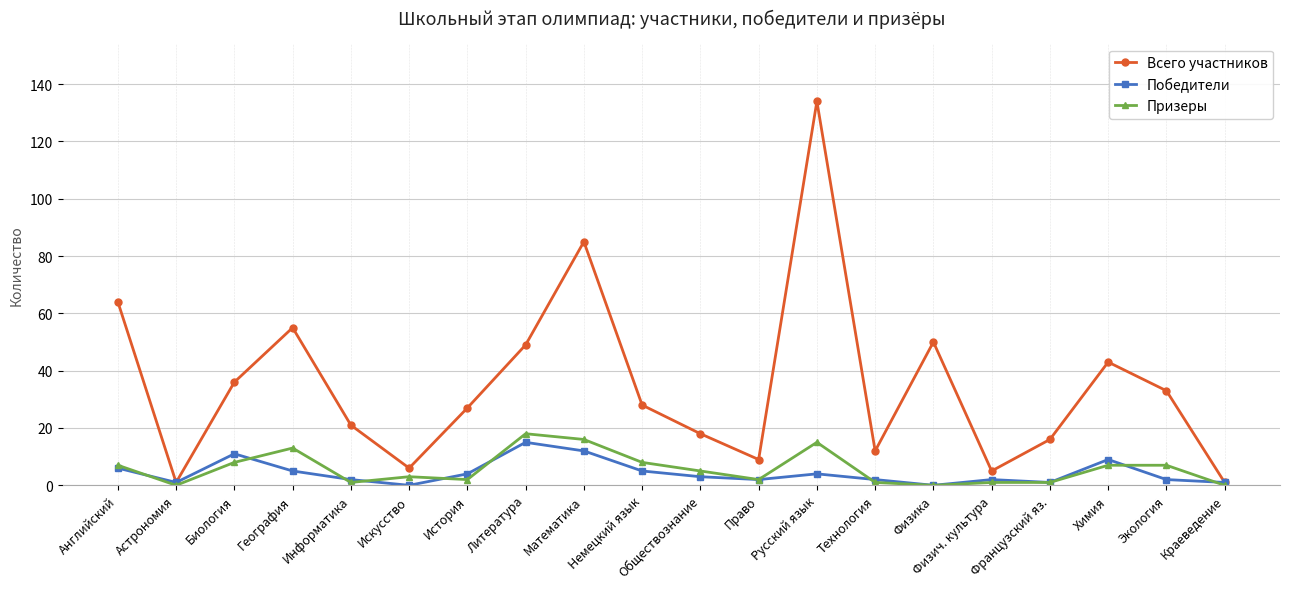

At Искусство, list the series in order from largest to smallest.

Всего участников, Призеры, Победители